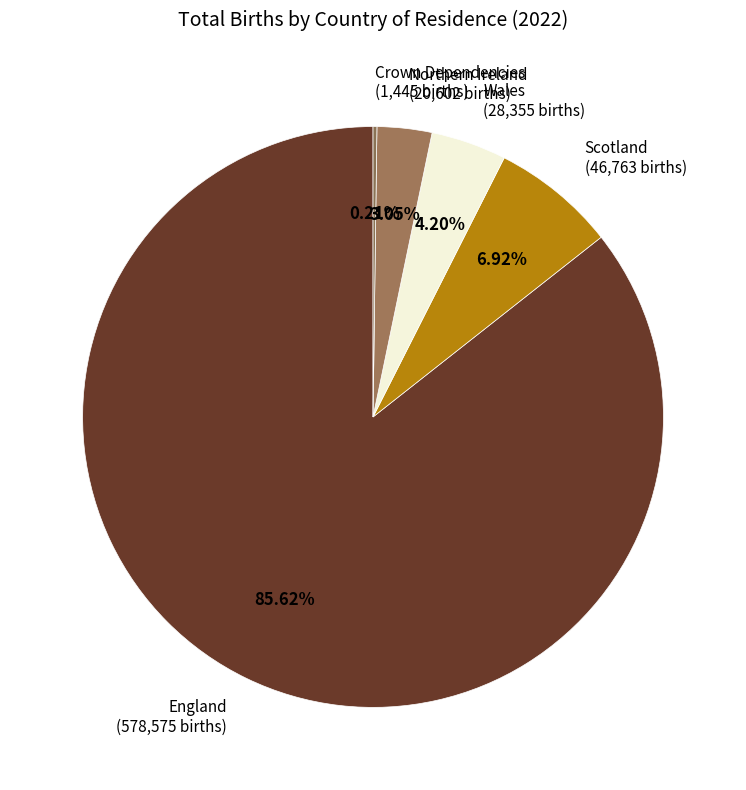

How many slices are in this pie chart?

5